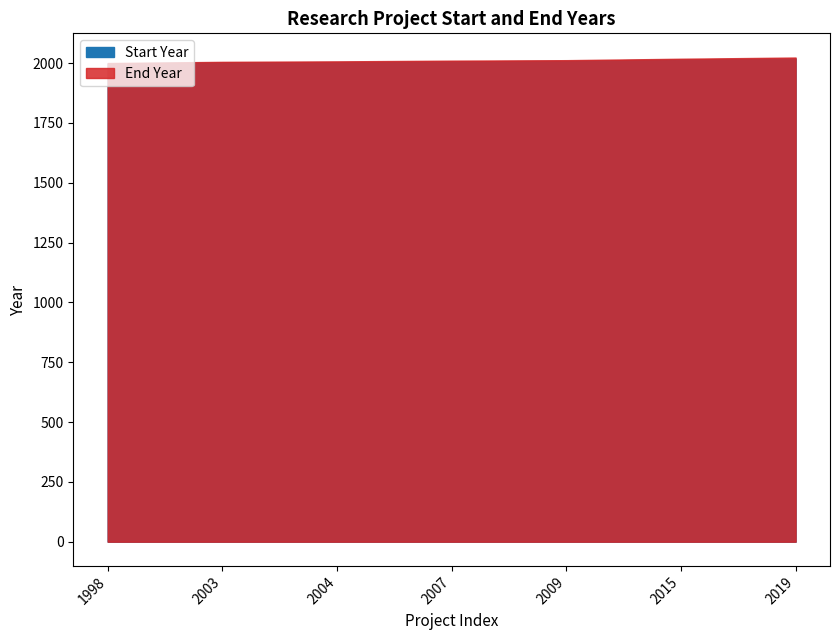

Which has a higher value, 2019 or 2007?

2019